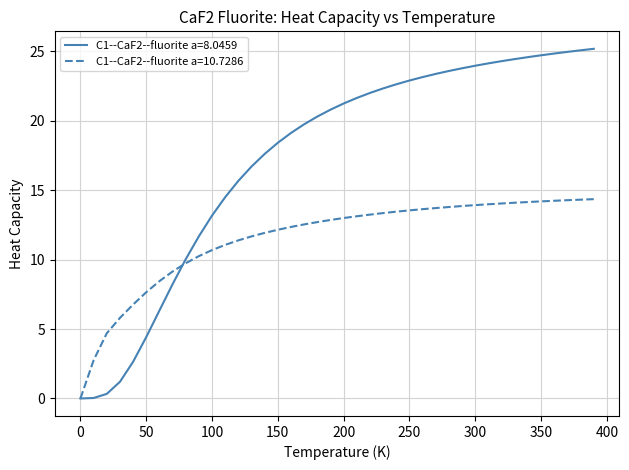

List the series in order of their overall mean, lowest first.

C1--CaF2--fluorite a=10.7286, C1--CaF2--fluorite a=8.0459